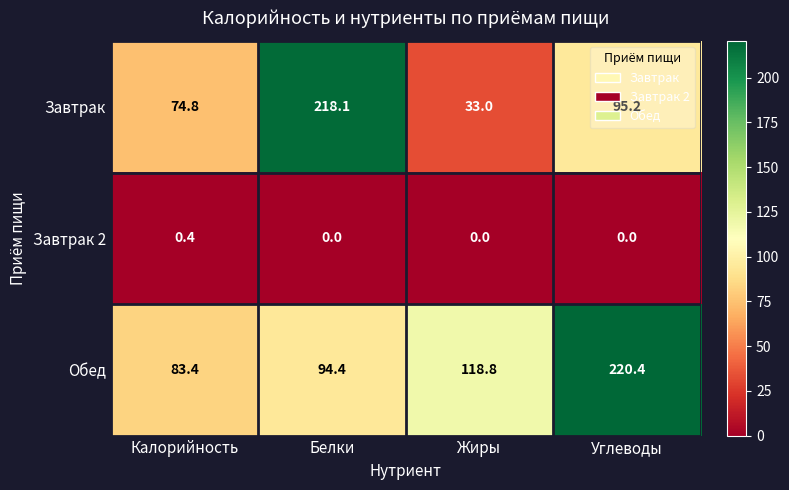

Which series has the widest spread of values?

Завтрак